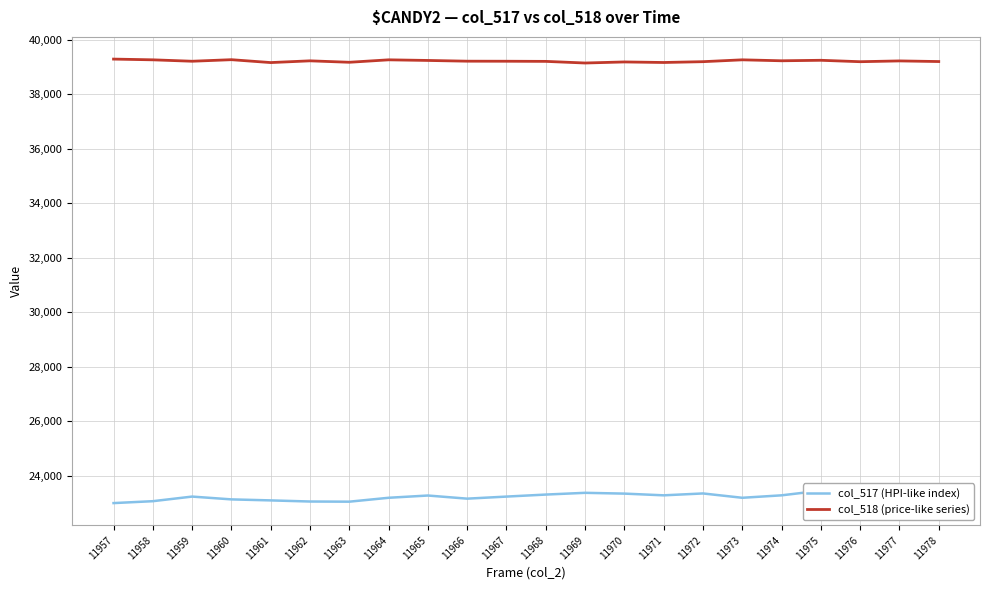

Which series has the largest total across all categories?

col_518 (price-like series)